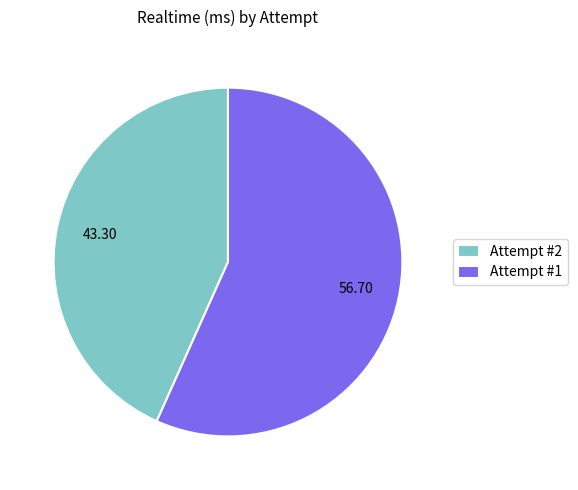

Does any single category account for the majority?

Yes